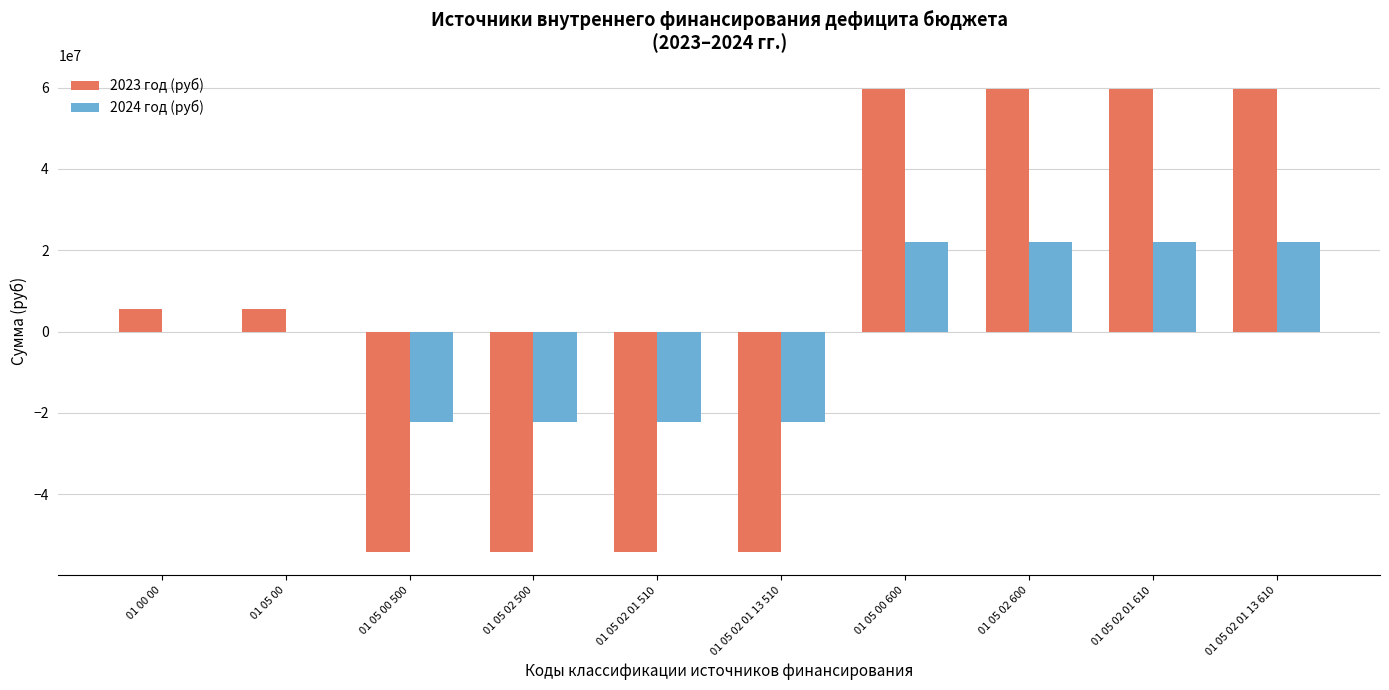

Between 01 05 00 and 01 05 00 500, which series saw the biggest shift?

2023 год (руб)